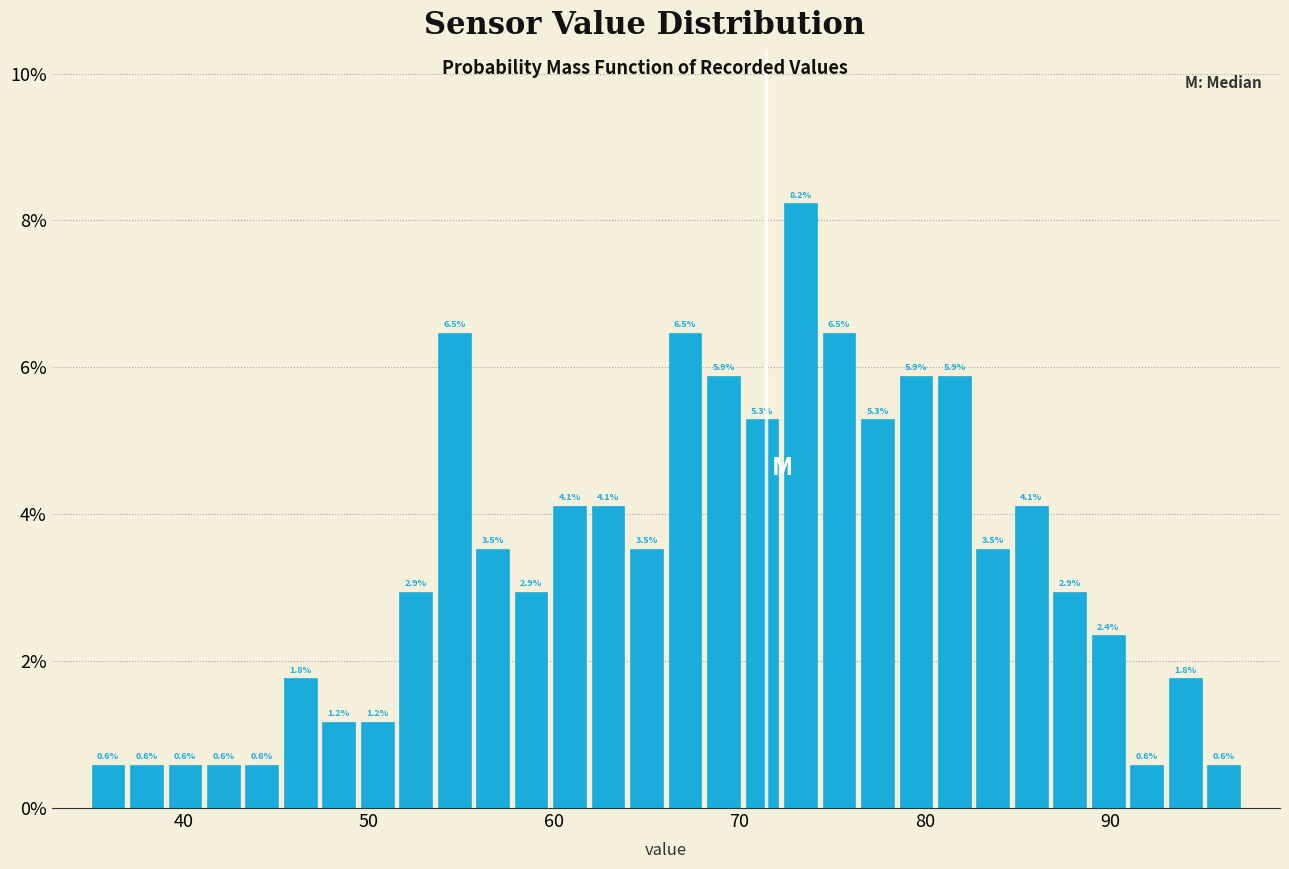

Around what value on the x-axis is the tallest bar? Give the approximate position of its centre, as read against the axis.

73